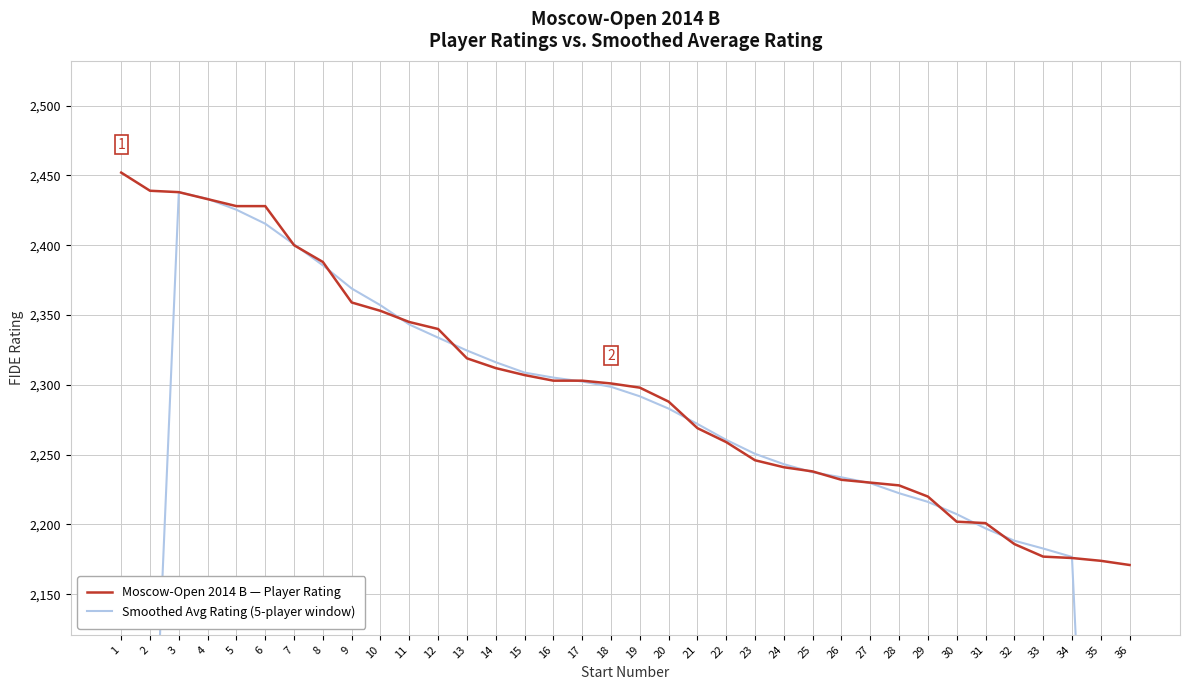

How many values in the Smoothed Avg Rating (5-player window) series exceed 2283?

17